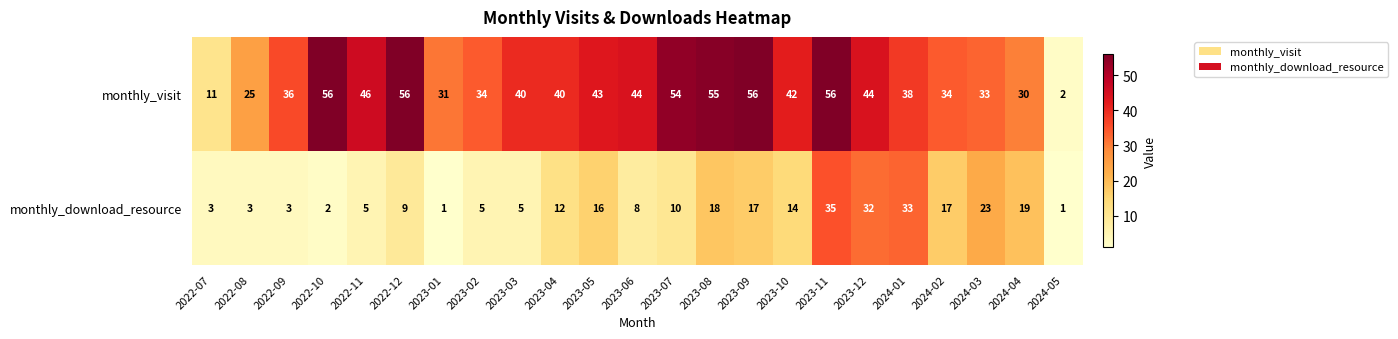

At which label does monthly_download_resource first exceed 10?

2023-04